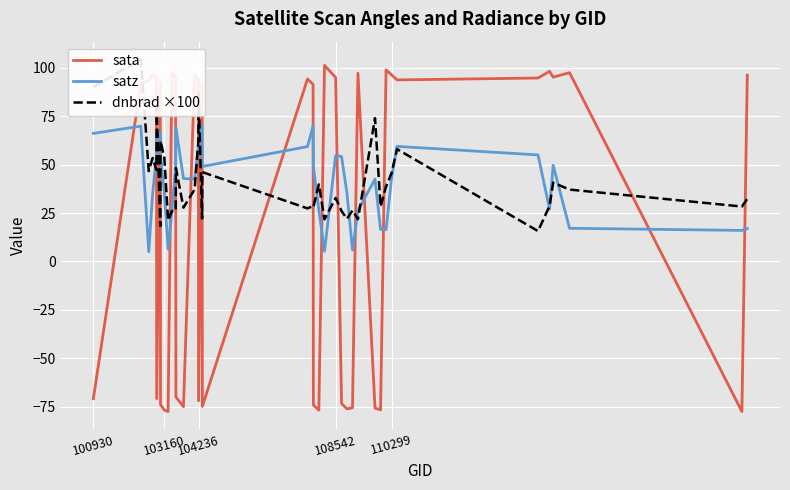

What is the maximum value for satz?

70.0